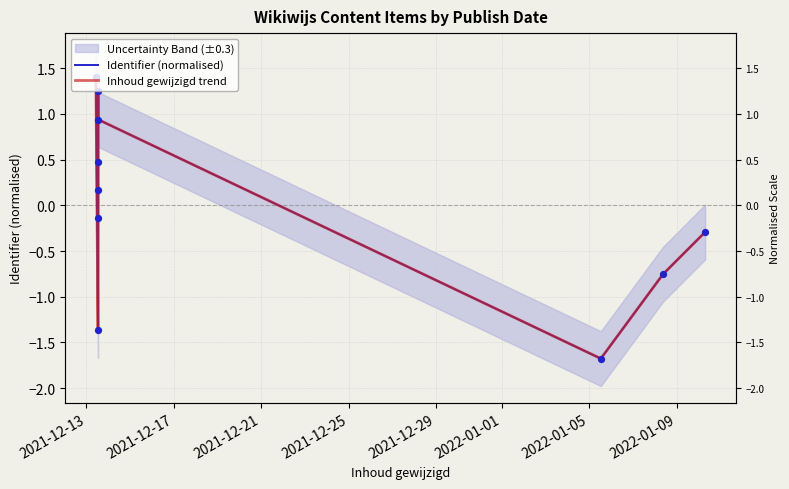

Which series reaches the maximum Y coordinate?

Identifier (normalised)